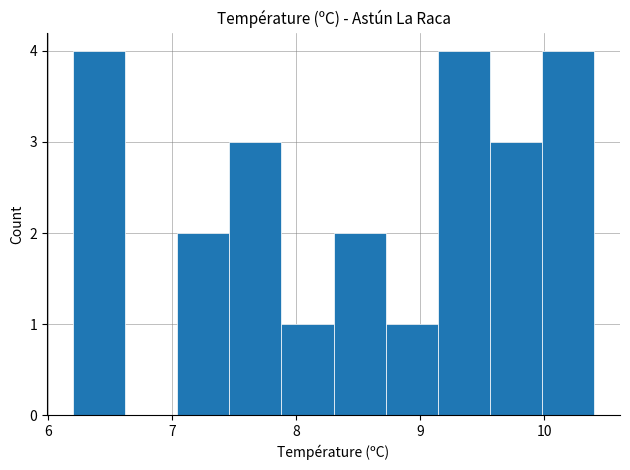

Reading left to right, list every bar in this chart as the range it spans on the x-axis followed by its height. Neither the bar edges nor the heights are printed on the chart, so give them approximately, as read against the axes.

6.20 to 6.62: 4
6.62 to 7.04: 0
7.04 to 7.46: 2
7.46 to 7.88: 3
7.88 to 8.30: 1
8.30 to 8.72: 2
8.72 to 9.14: 1
9.14 to 9.56: 4
9.56 to 9.98: 3
9.98 to 10.40: 4